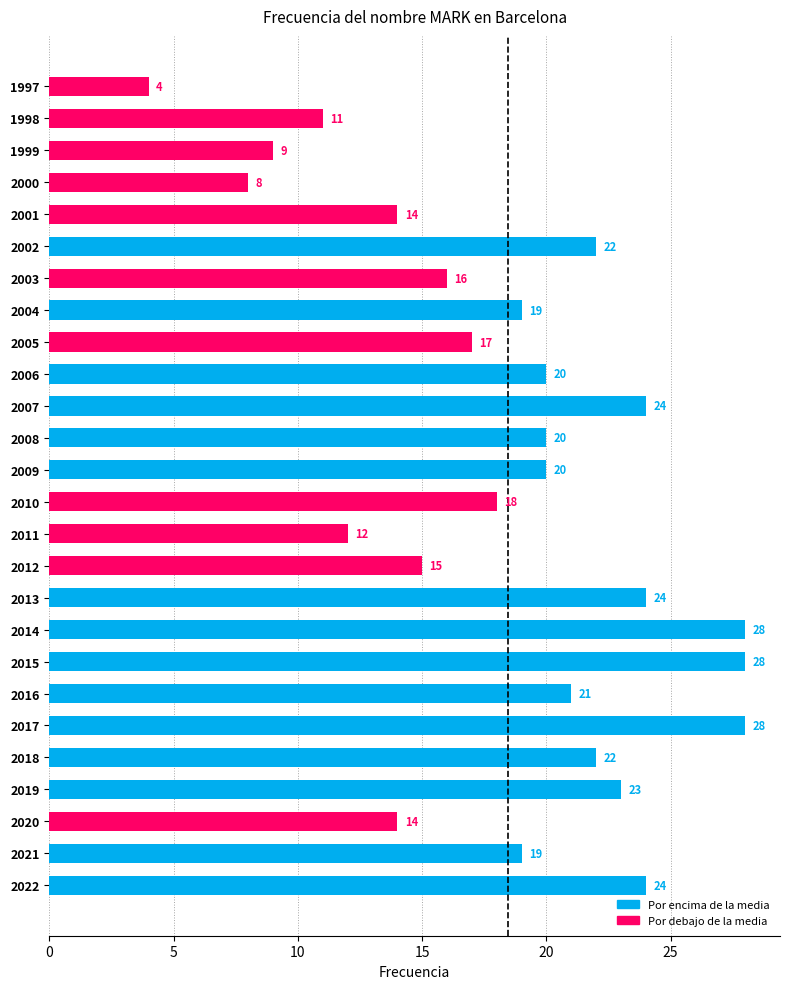

What is the change in value from 2011 to 2010?

+6